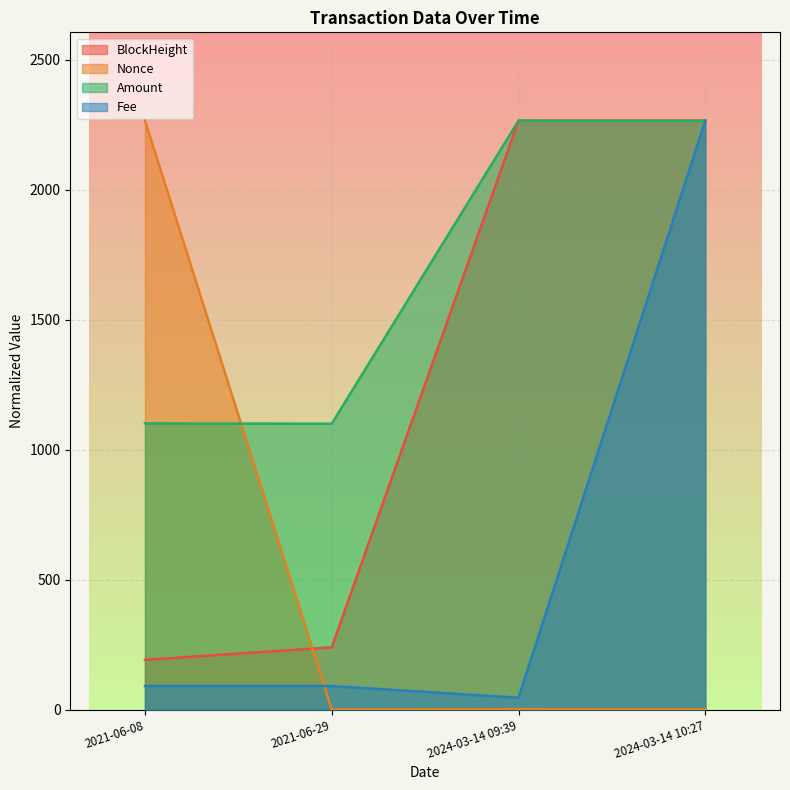

What is the value of the Nonce point at the 3rd from the left?

1.7